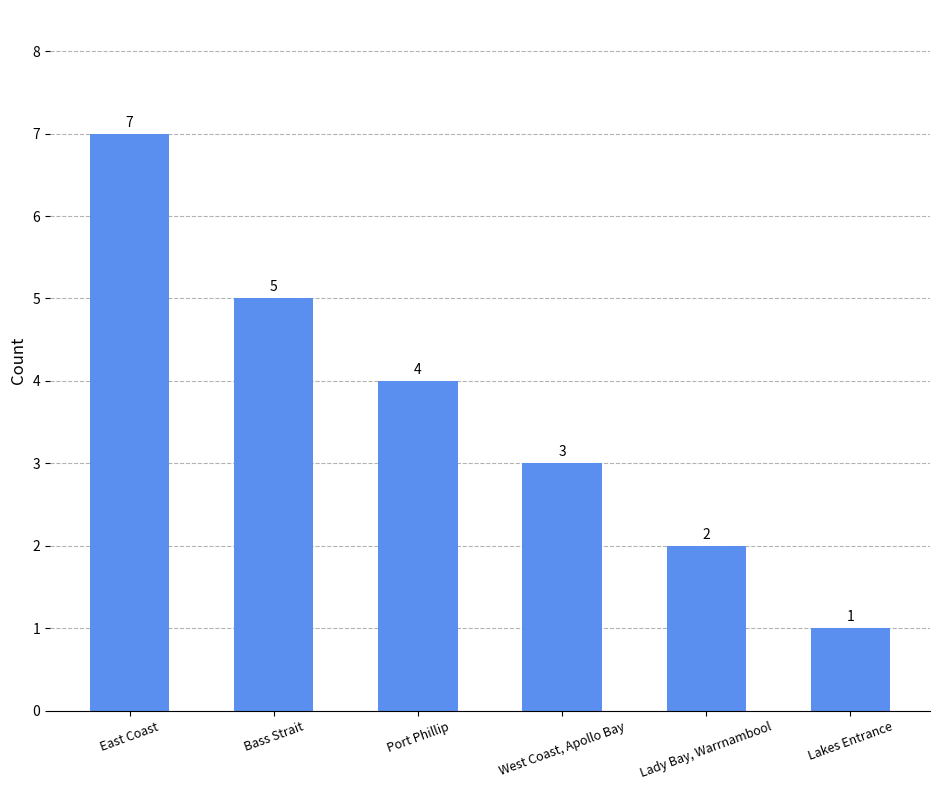

Count the number of categories in the chart.

6